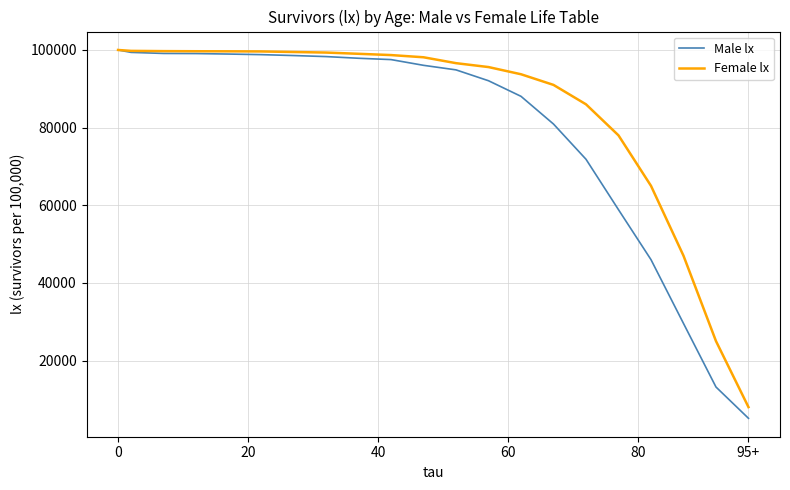

Does the chart have visible grid lines?

Yes